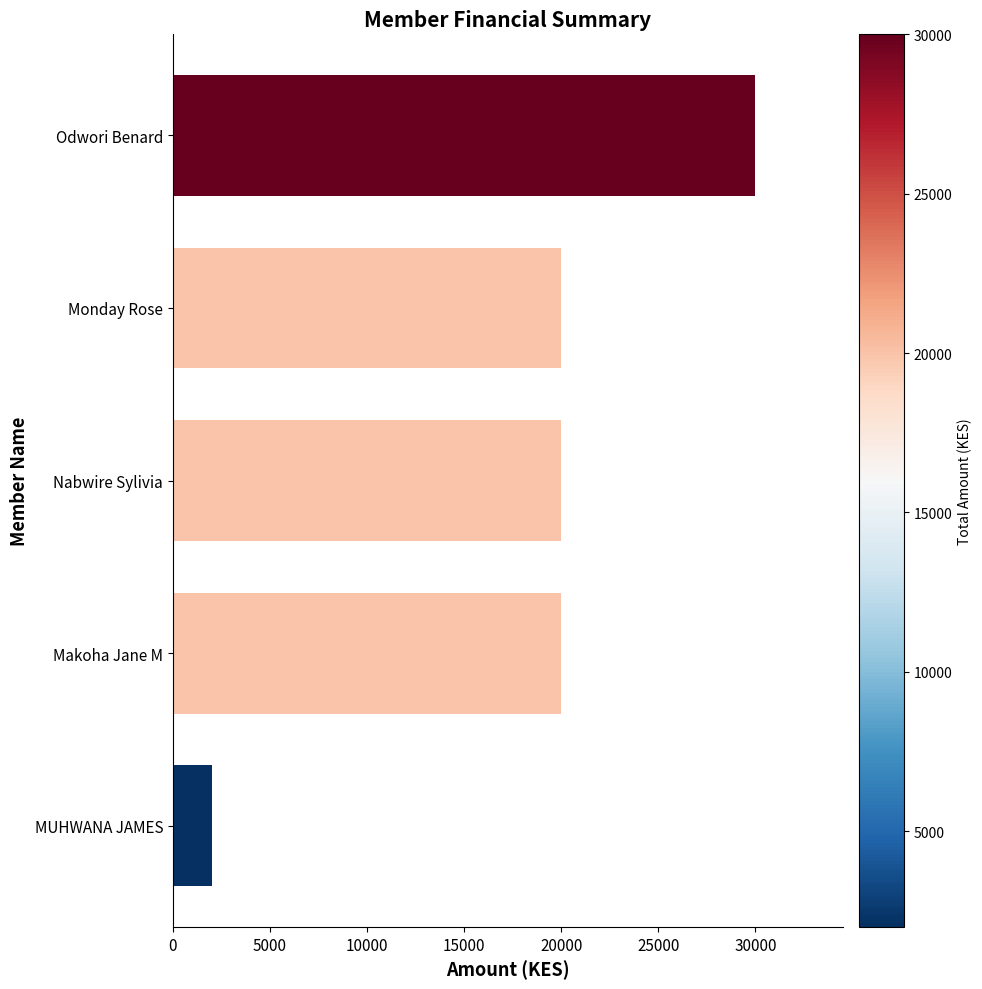

Read the value at Makoha Jane M, to the nearest 50.

20000